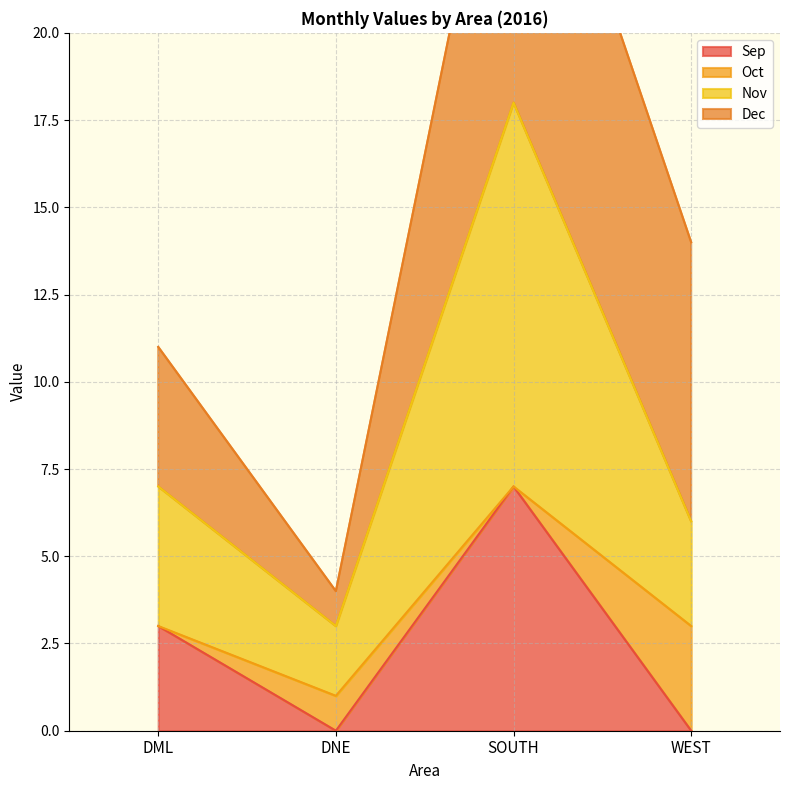

Is it true that Sep equals 3 at DML?

True